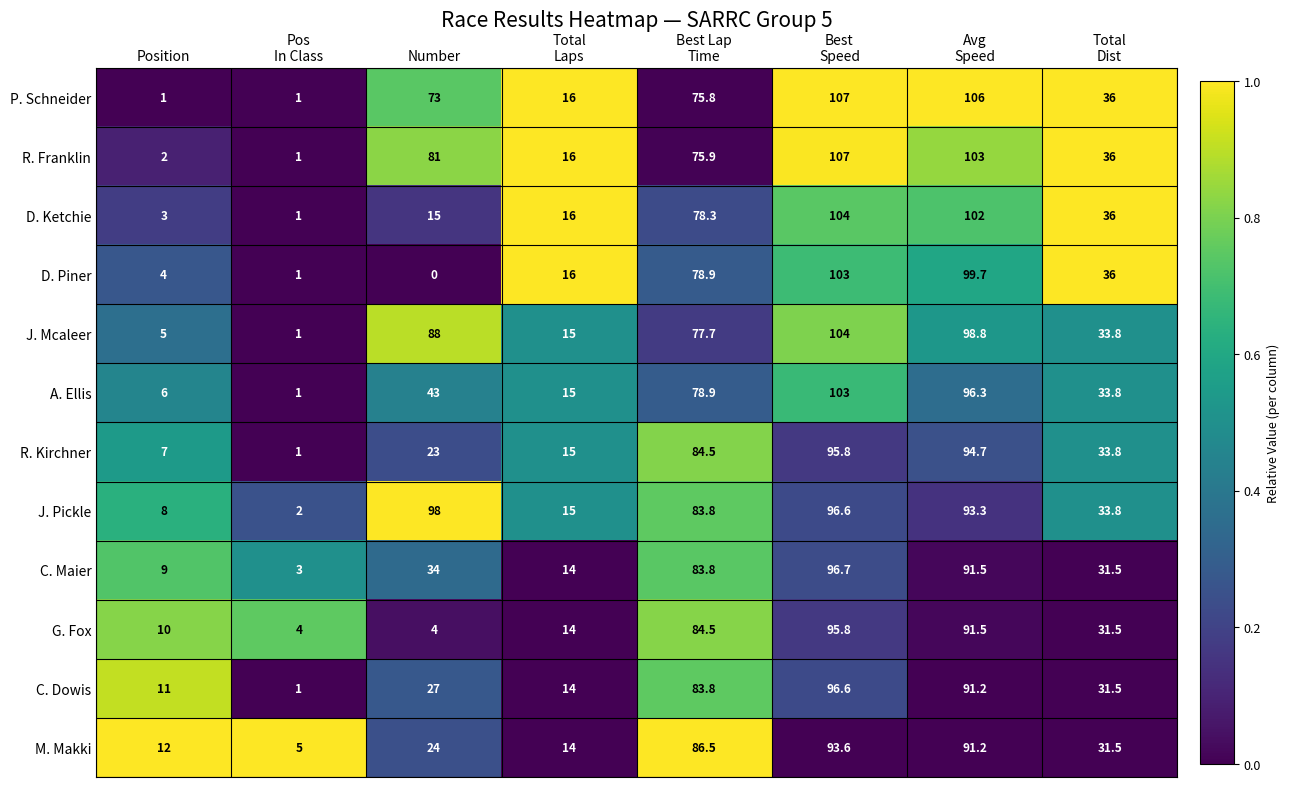

At which label does J. Mcaleer first exceed 77?

Number